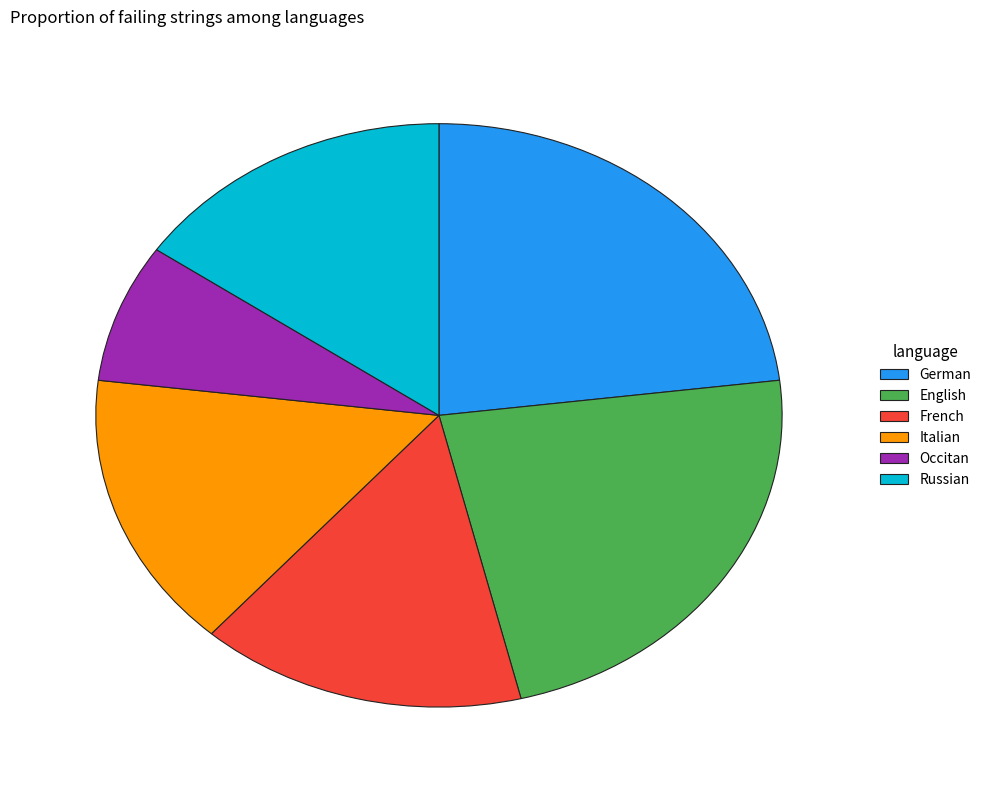

Do Occitan and French together represent more than half of the pie?

No